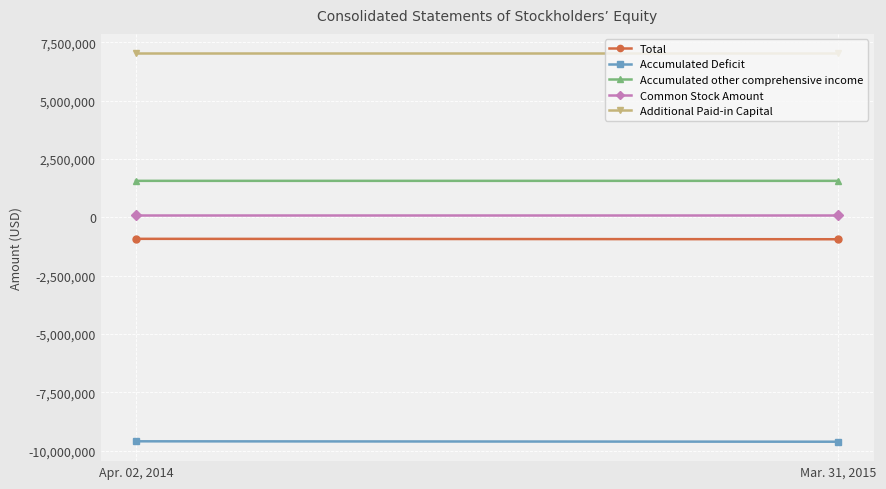

How many lines are shown in the chart?

5